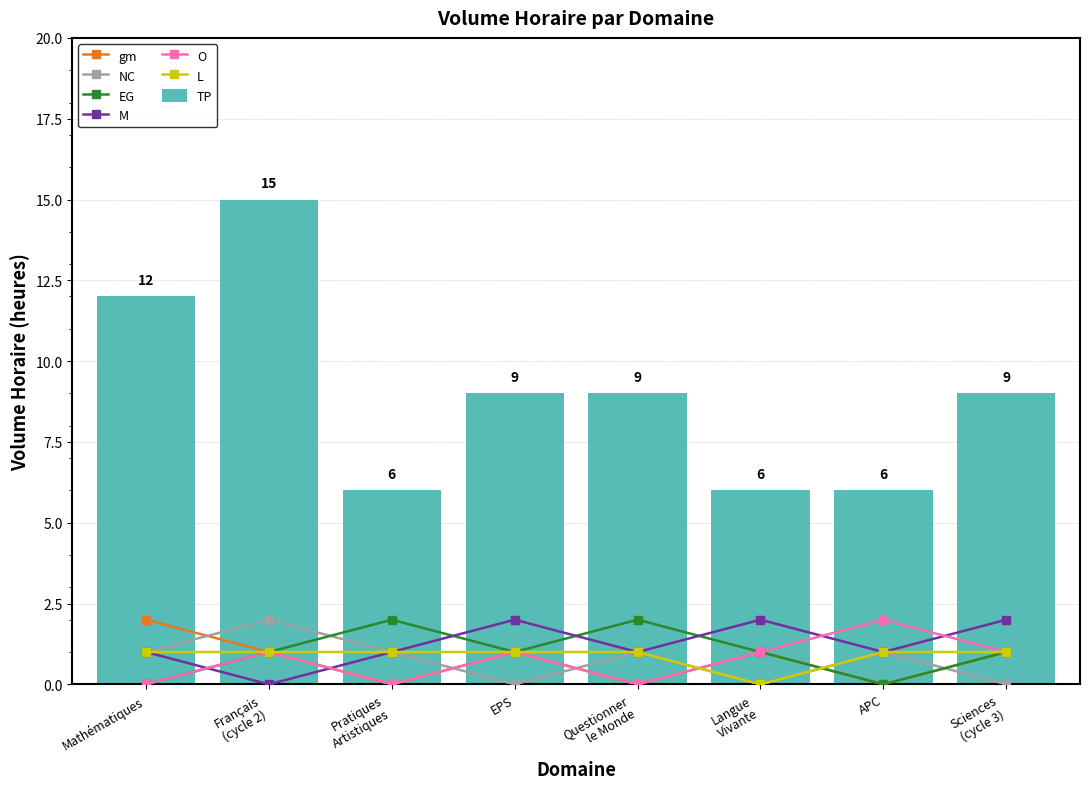

Are the bars grouped side by side (vs. stacked)?

Yes